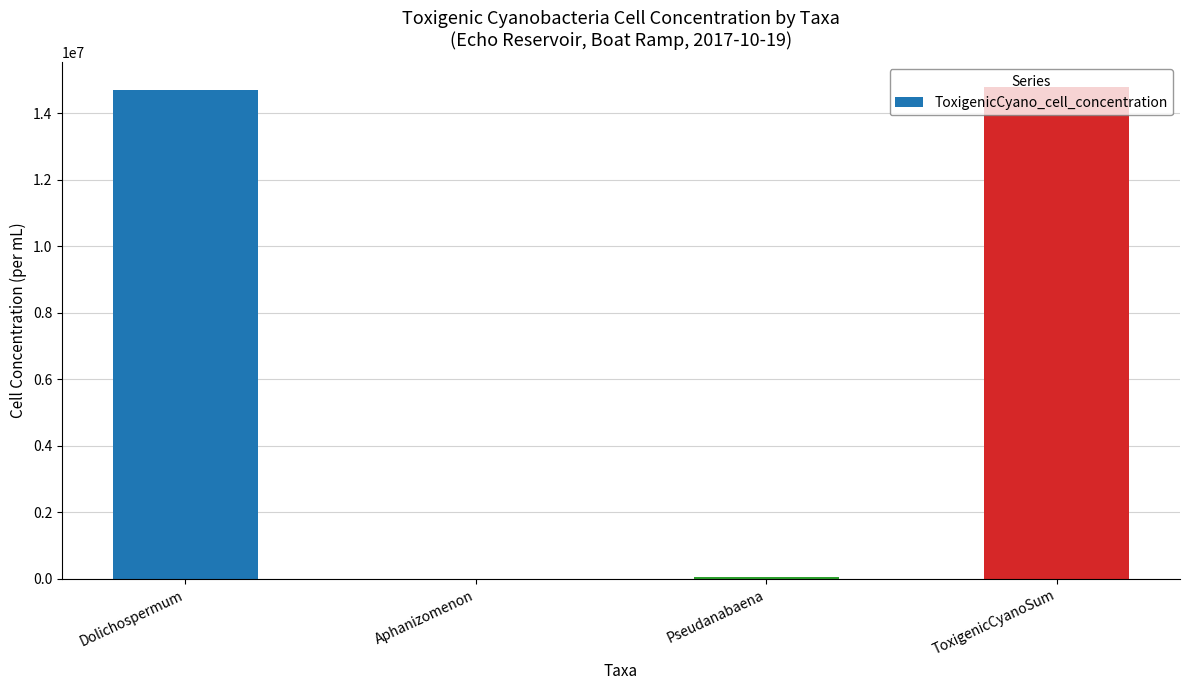

Is it true that the value at ToxigenicCyanoSum is 14798311.8?

True